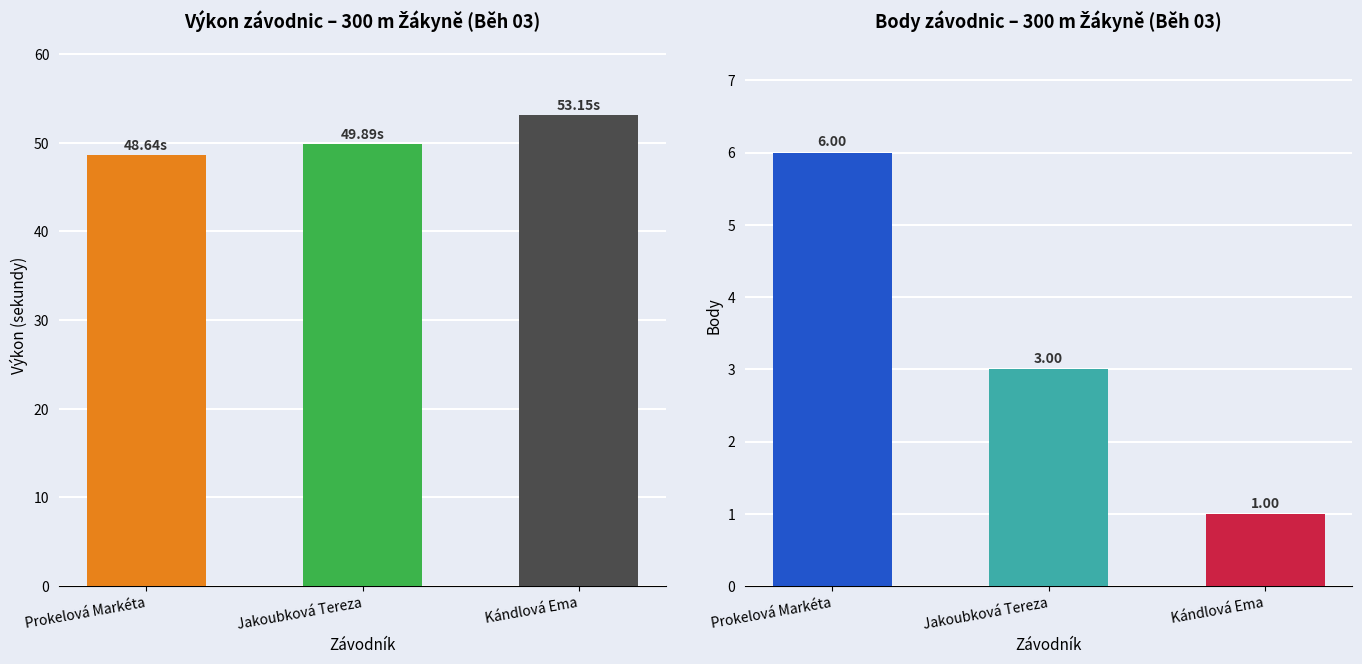

The value of Body at Kándlová Ema is 0.6. True or false?

False